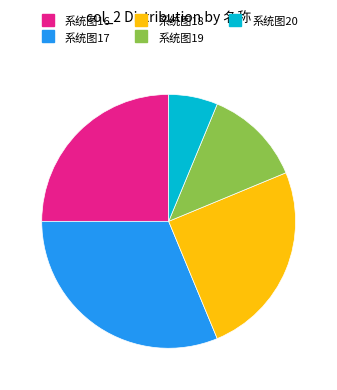

Does 系统图19 represent more than half of the total?

No